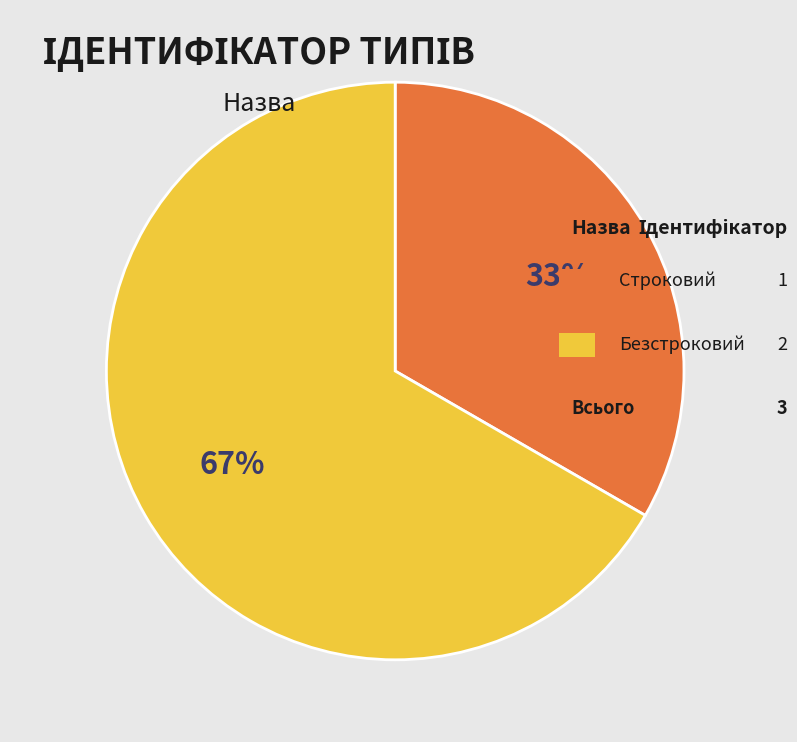

To the nearest percent, what is the average slice percentage?

50%